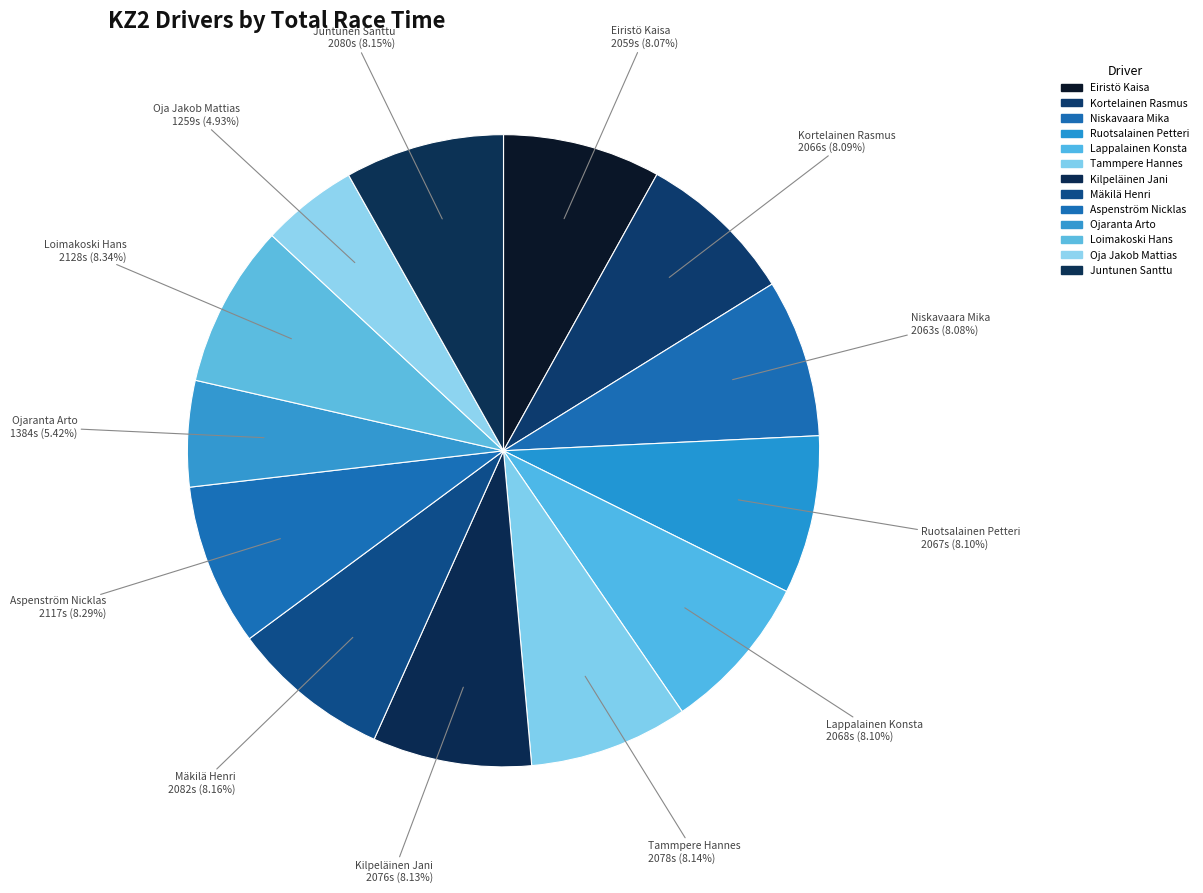

Count the number of slices in the pie.

13